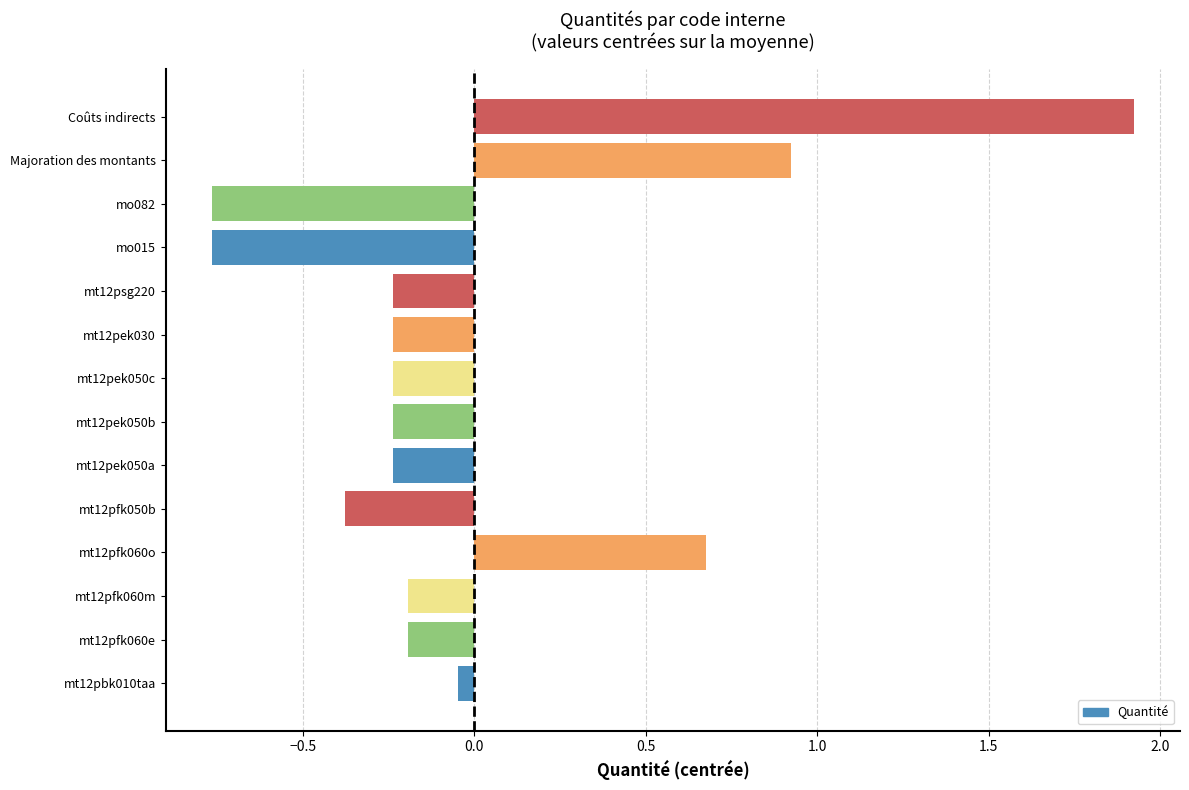

What is the difference between the second highest and minimum values?

1.7